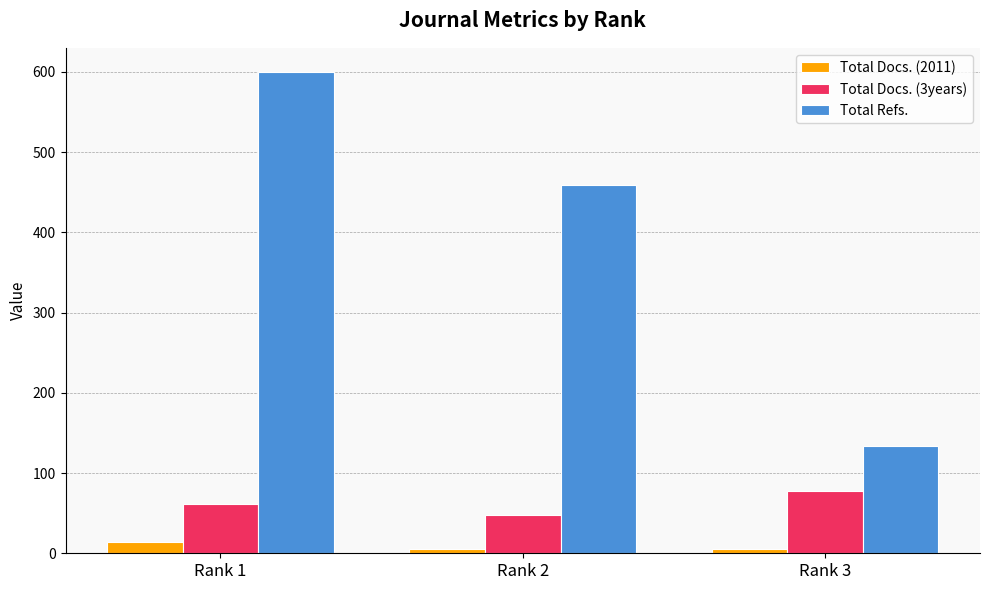

What is the spread (max minus min) of values at Rank 2?

454